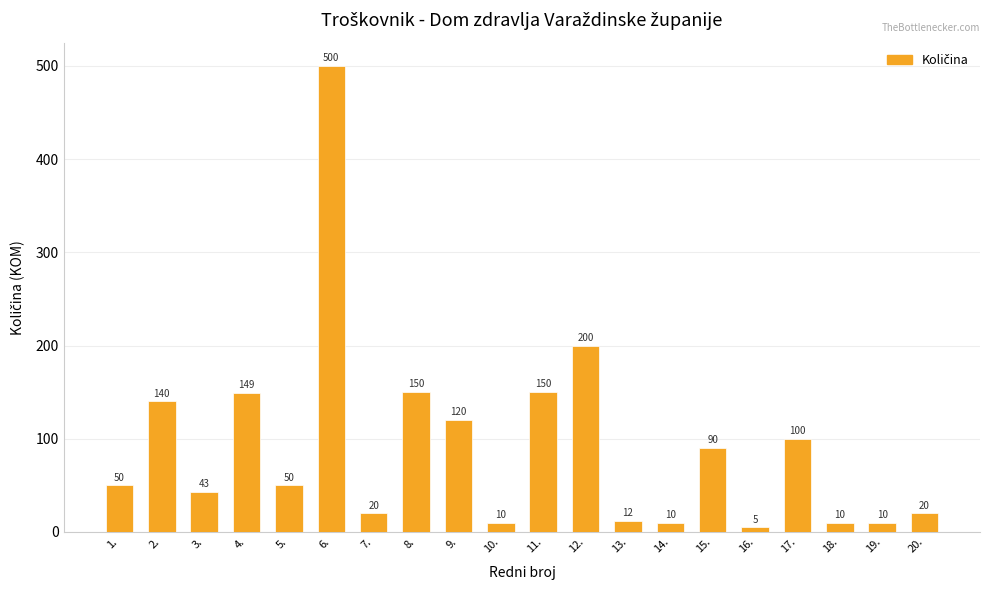

How many data points are less than 50?

9